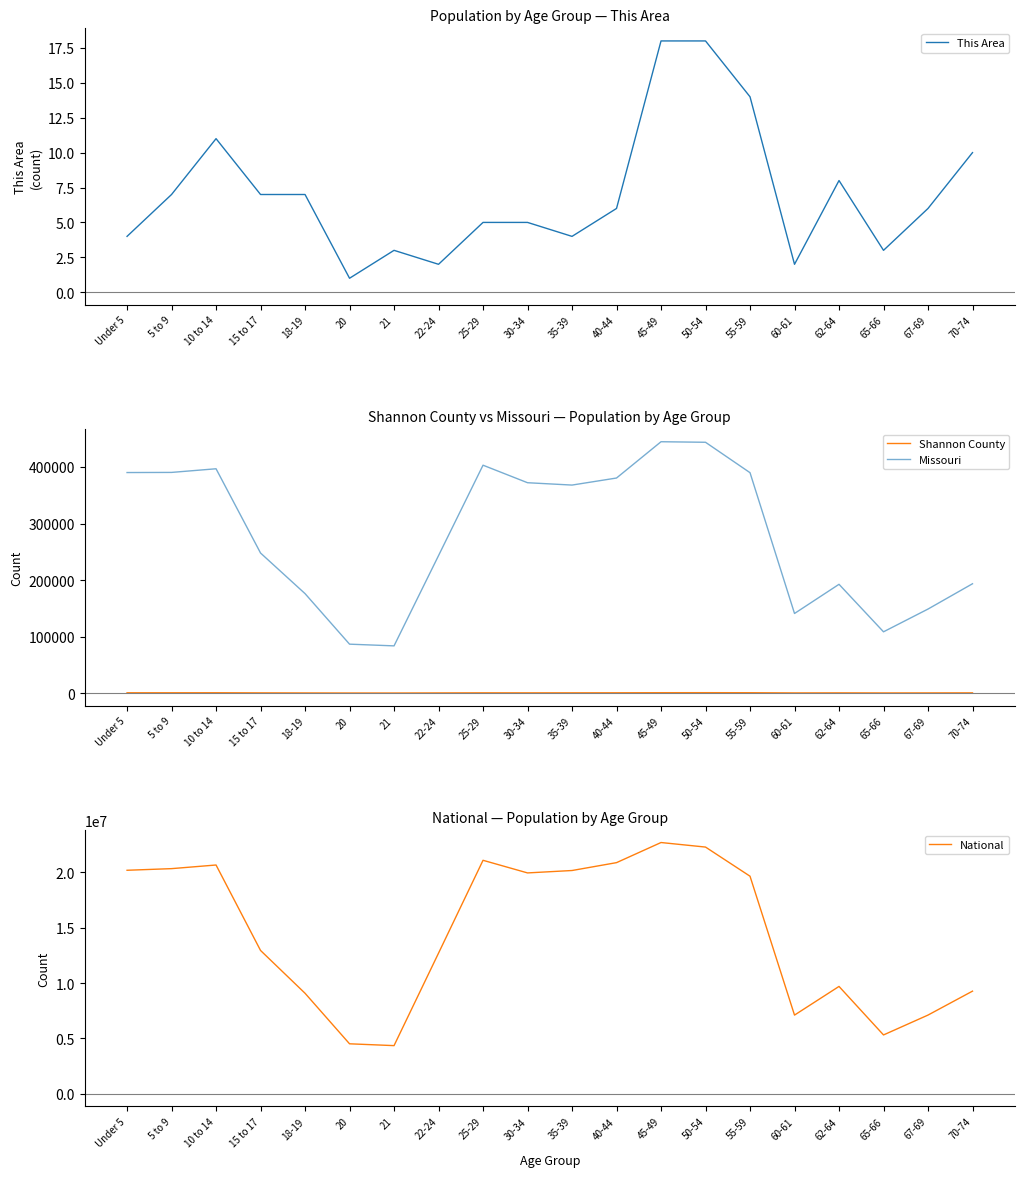

What is the smallest value displayed?

1